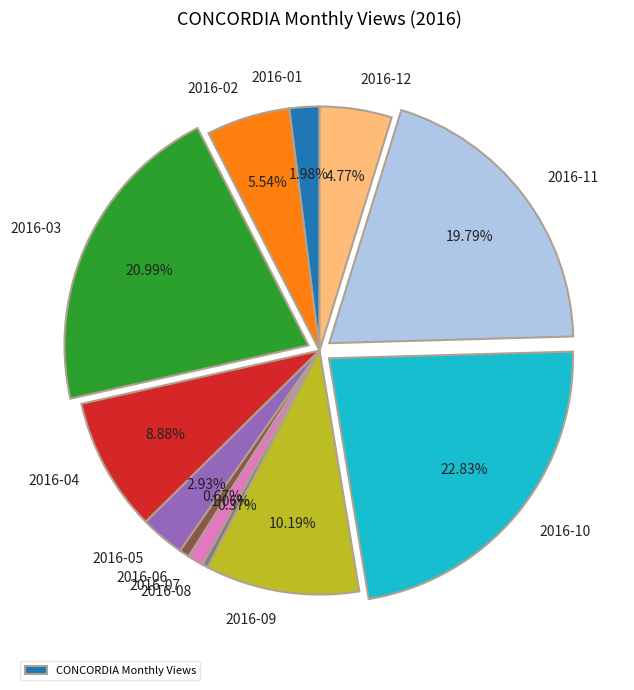

Is there a majority slice in this chart?

No